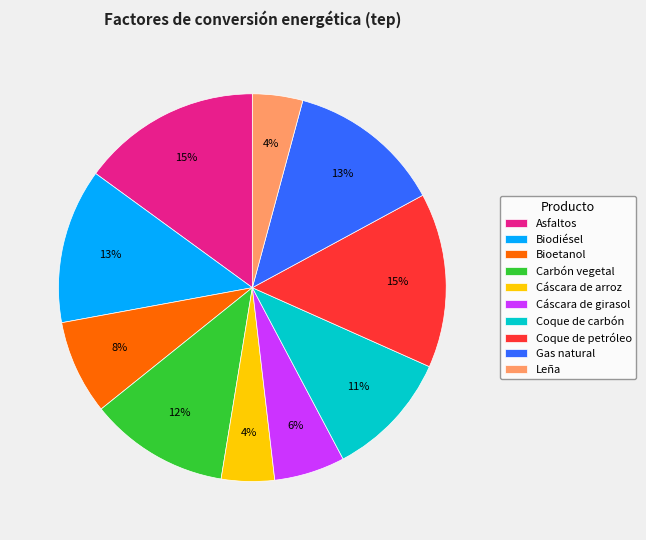

Is there any slice that represents more than half of the pie?

No